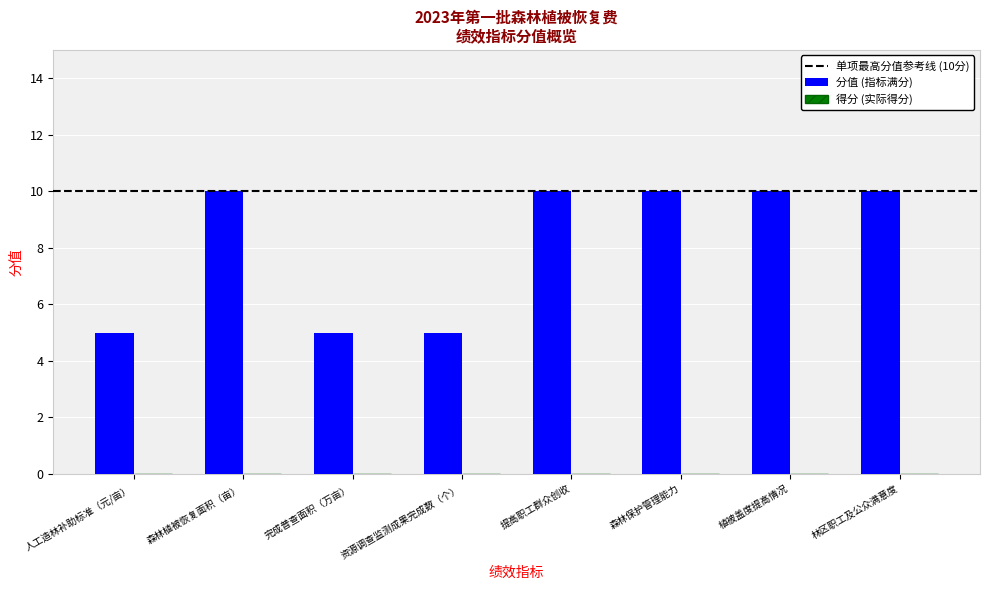

Read the value at 林区职工及公众满意度.

10